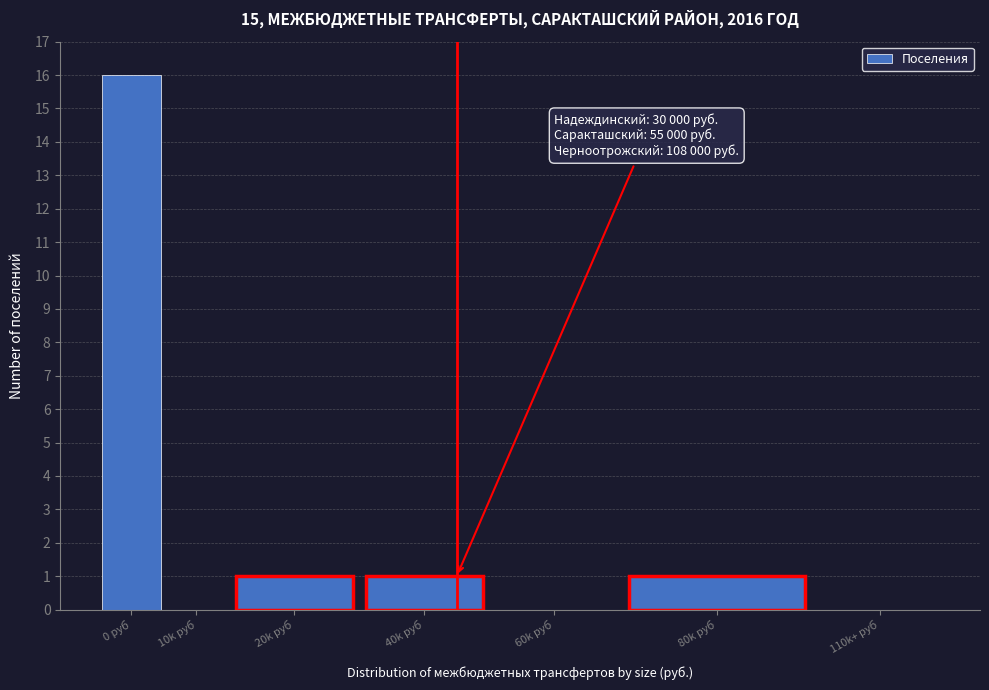

Reading left to right, transcribe all the data shown in this chart.

0 руб=16	10k руб=0	20k руб=1	40k руб=1	60k руб=0	80k руб=1	110k+ руб=0